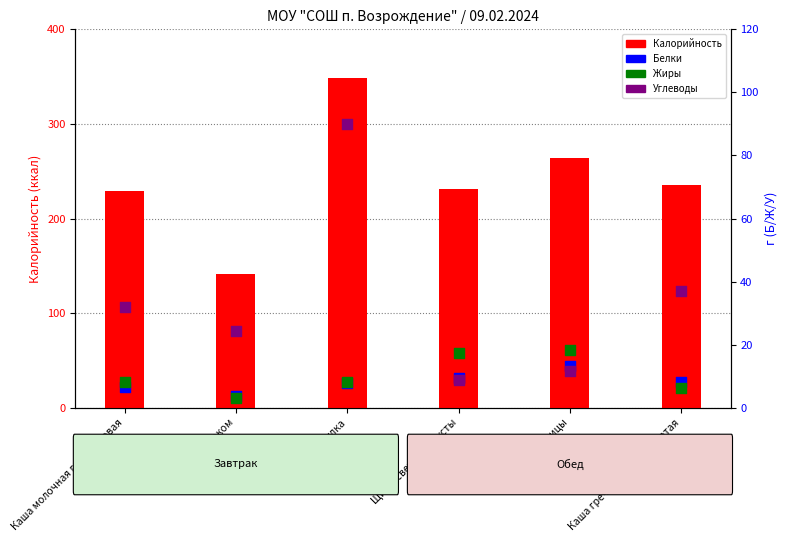

Is the value of Калорийность at Булка greater than the value of Углеводы at Какао с молоком?

Yes